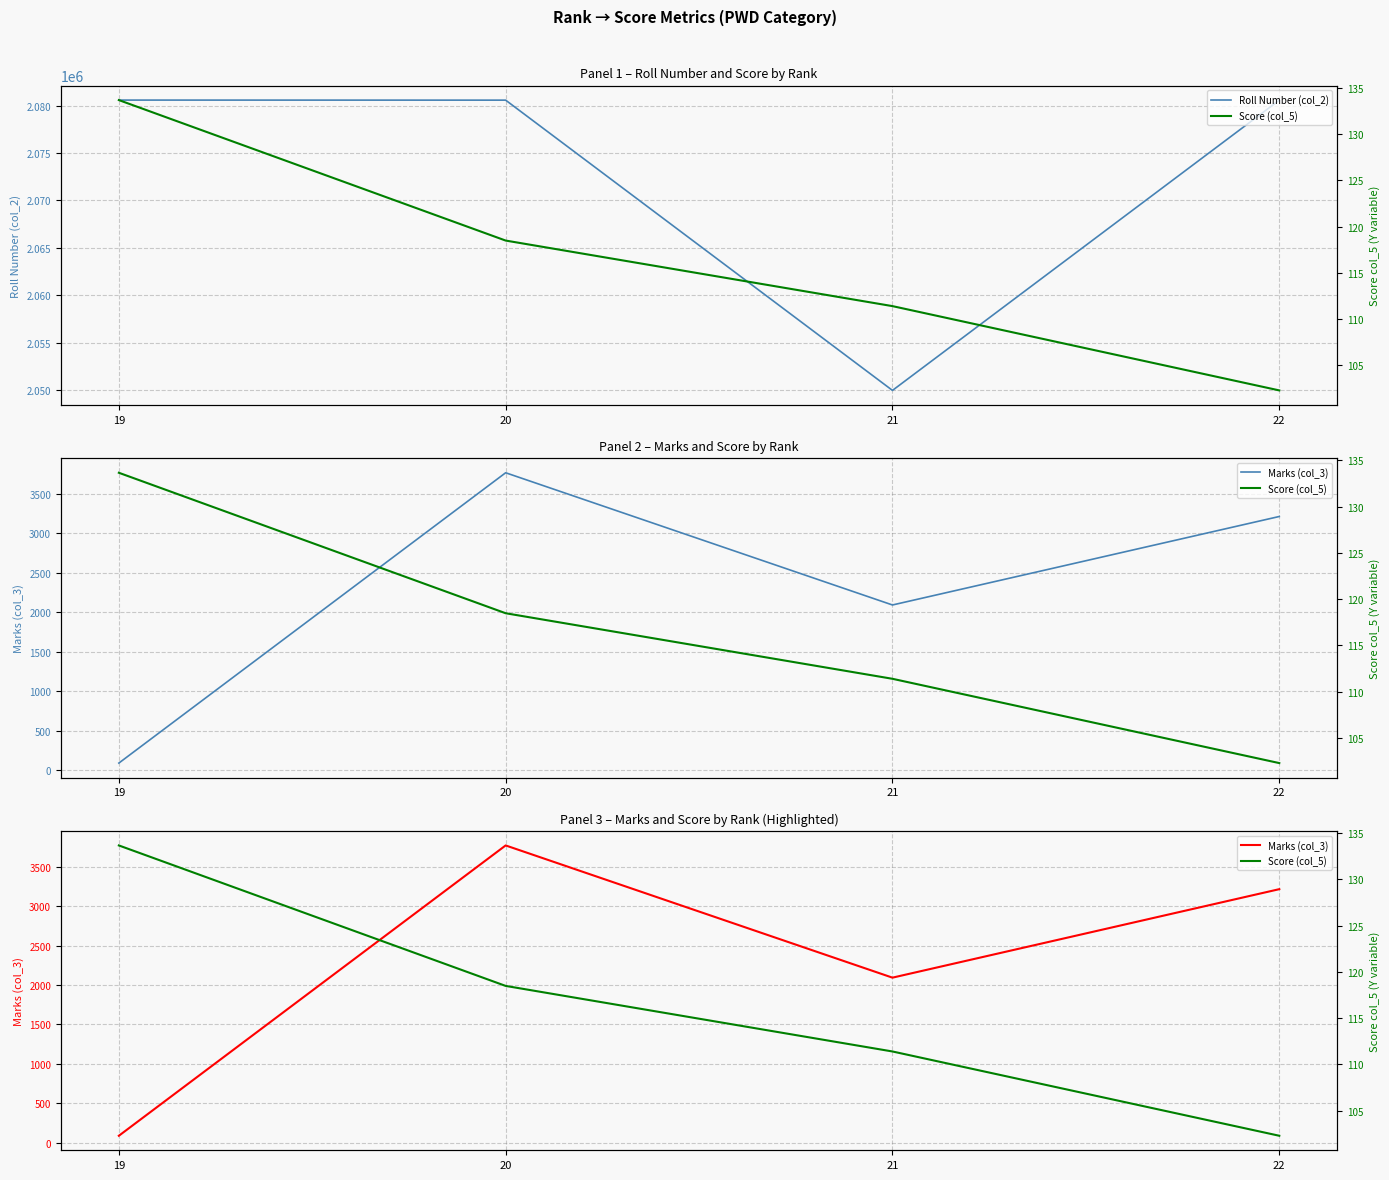

At which label does Marks (col_3) reach its peak?

20